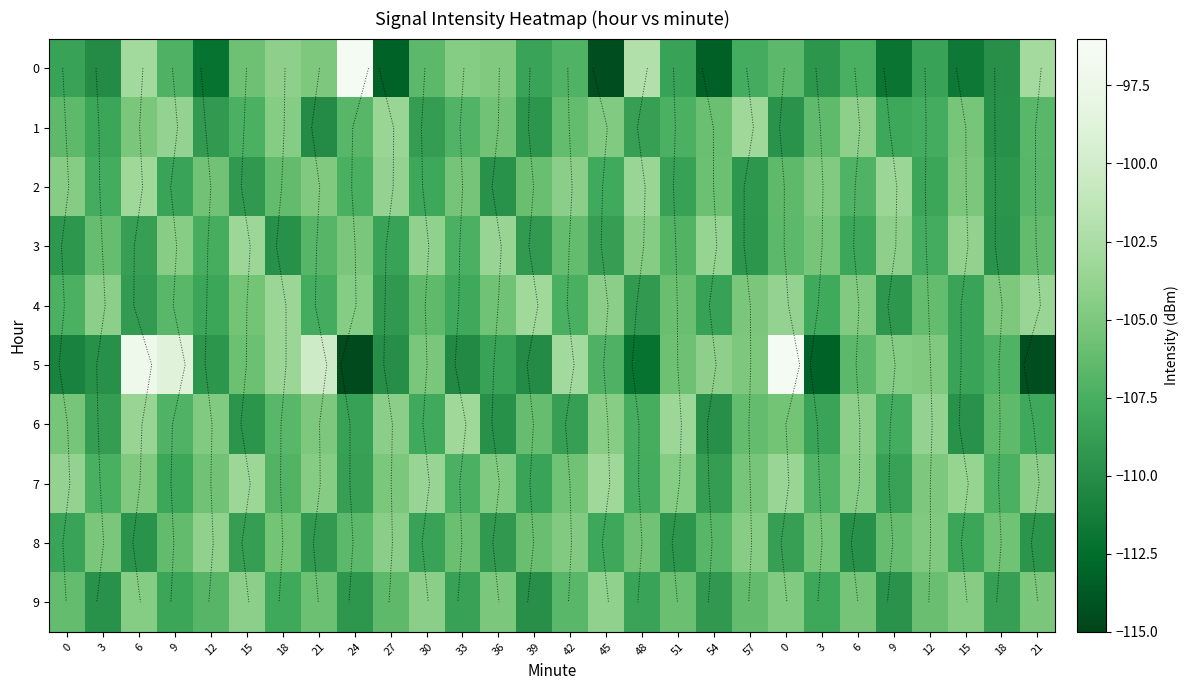

True or false: 7 has a value of -108.7 at 24.

True